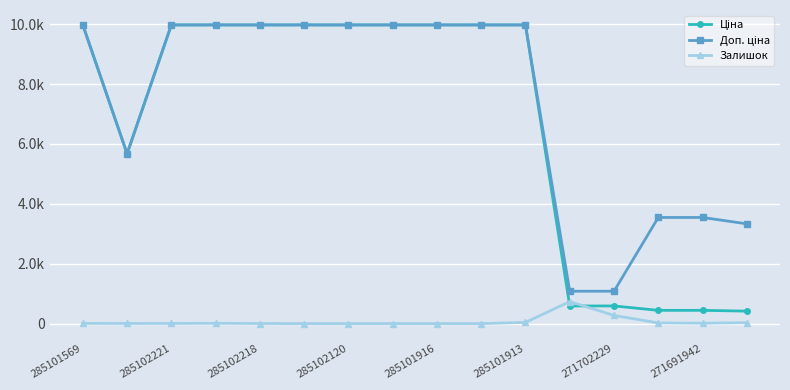

What is the value of the Ціна point at the 16th from the left?

416.6